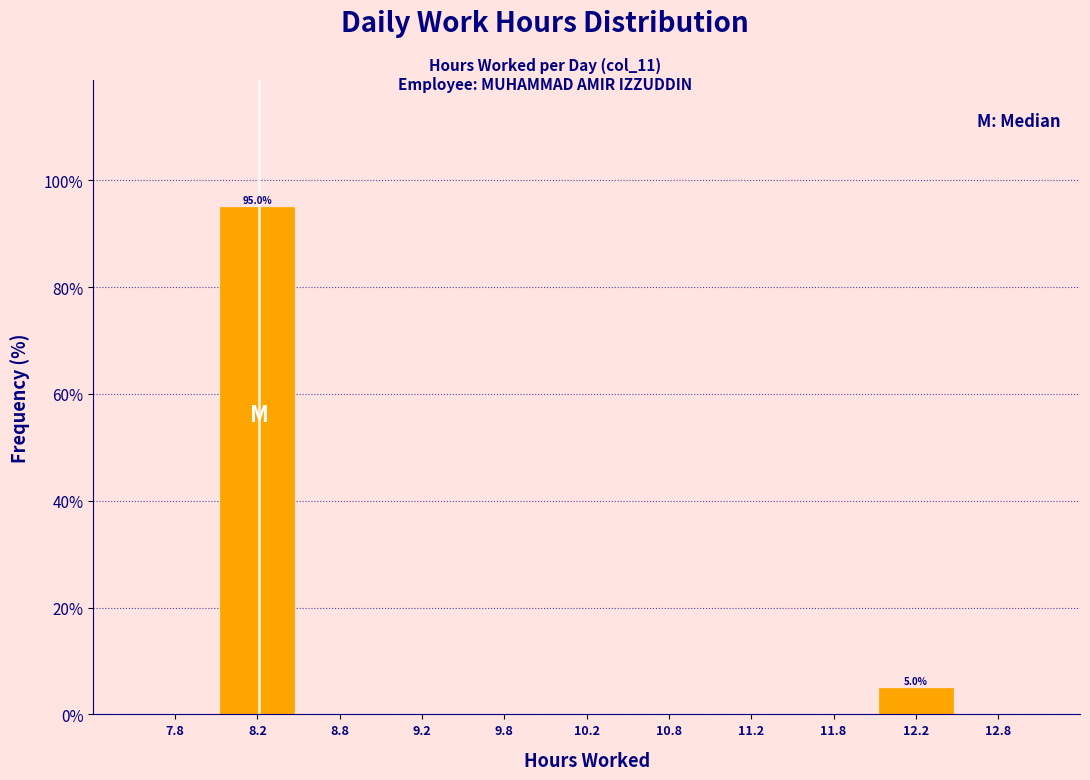

Over which range of the x-axis is the bar tallest?

8.0 to 8.5